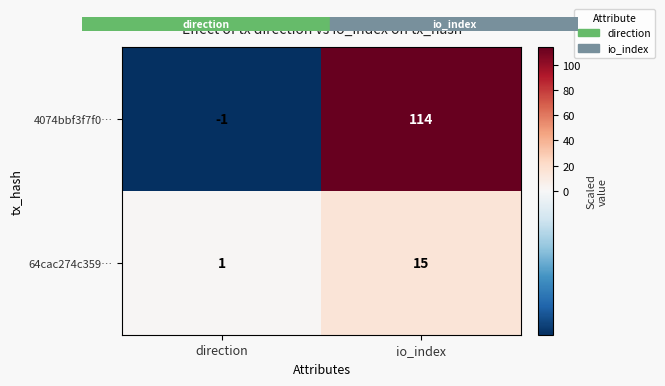

Which series has the widest spread of values?

4074bbf3f7f0…